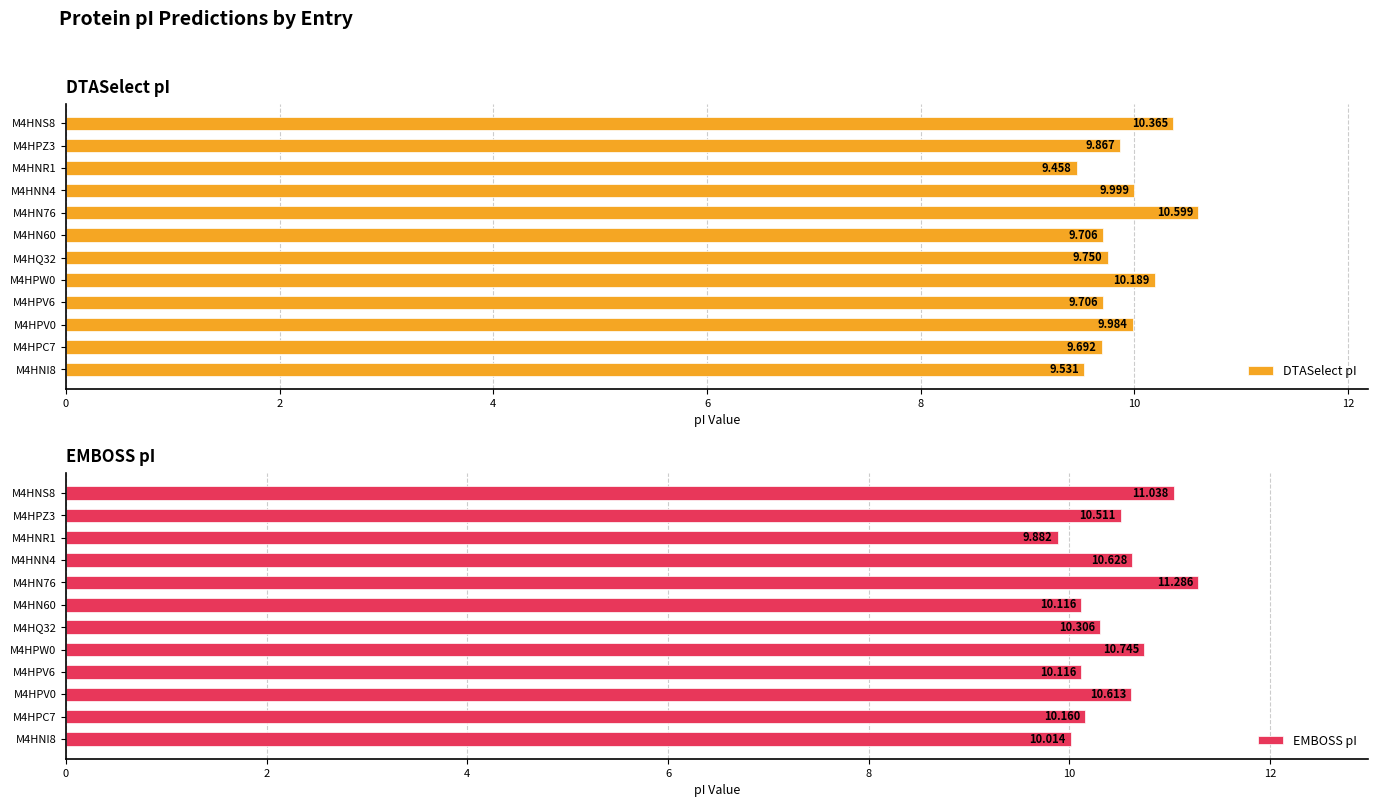

How many data points in EMBOSS pI are above 10?

11